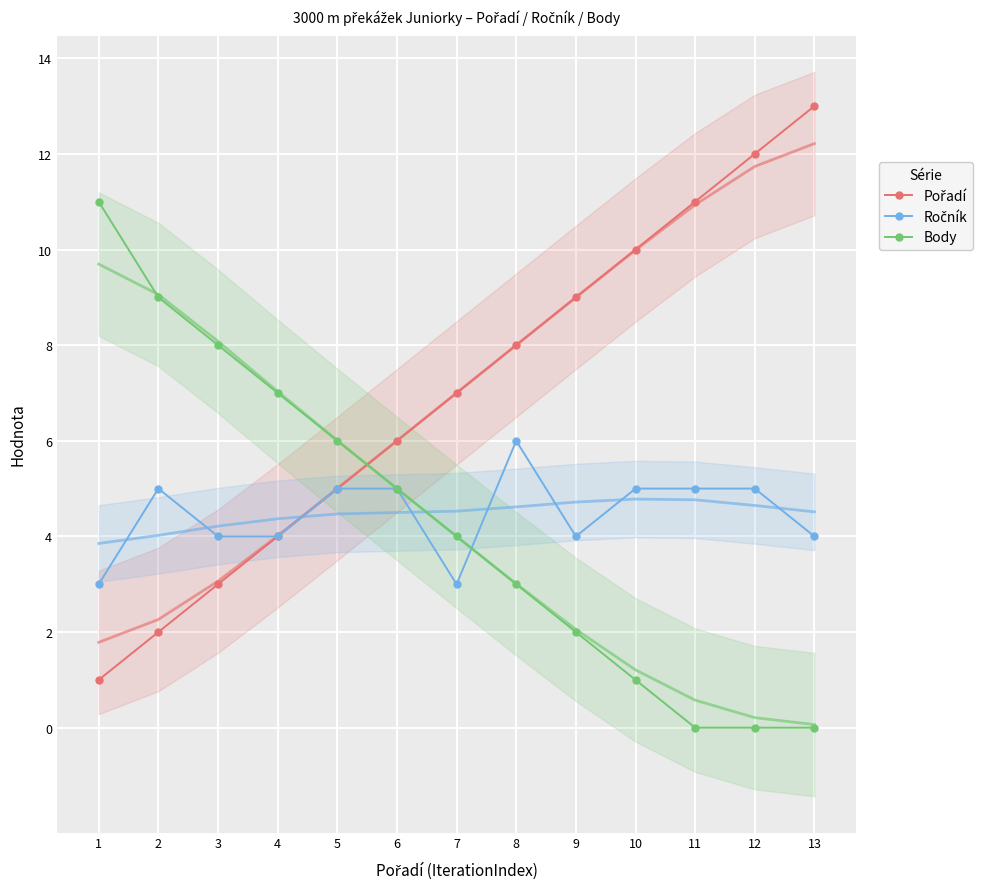

The Ročník series shows 1 at 2. True or false?

False